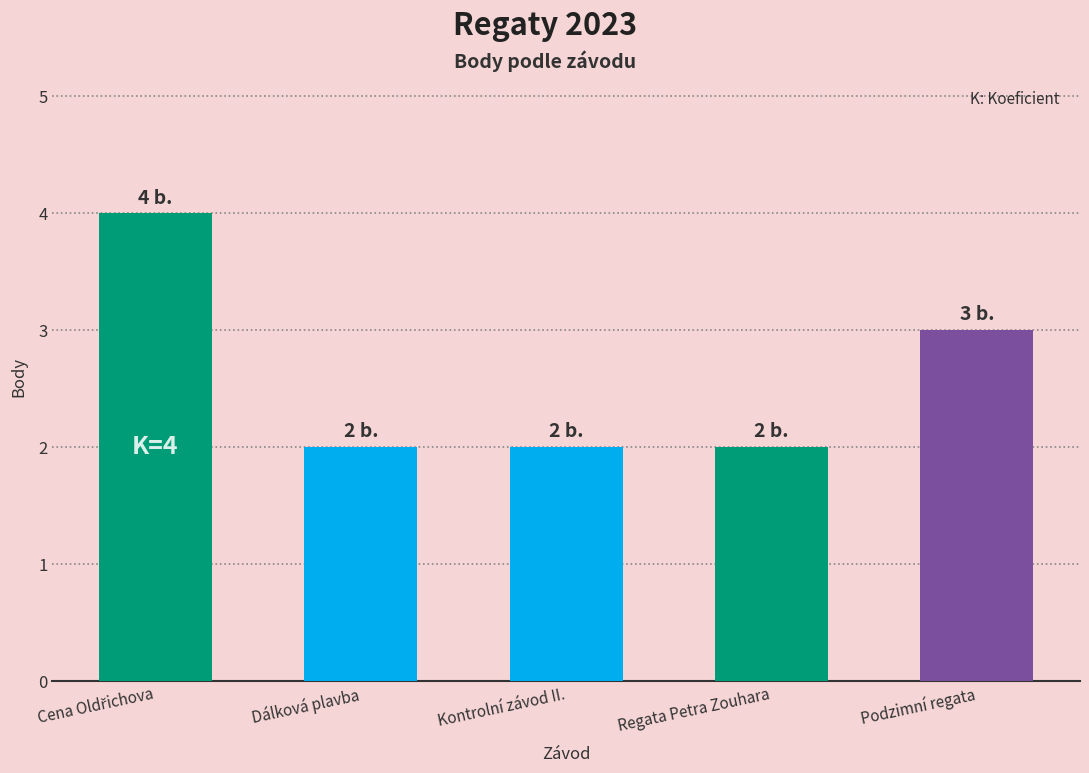

List the labels in order of value, largest first.

Cena Oldřichova, Podzimní regata, Dálková plavba, Kontrolní závod II., Regata Petra Zouhara